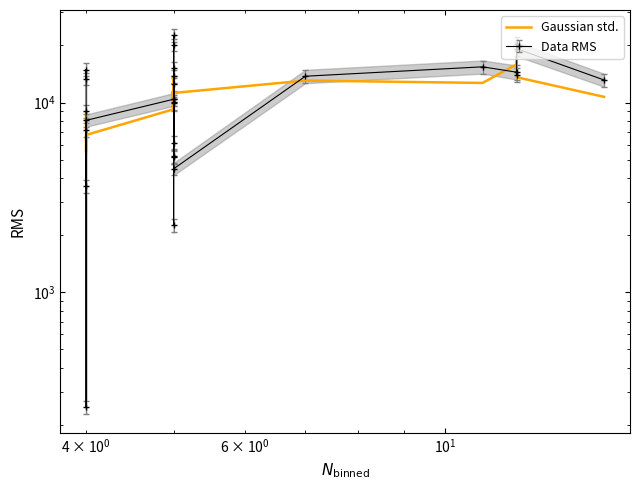

What is the difference between the maximum and minimum values?

11740.0